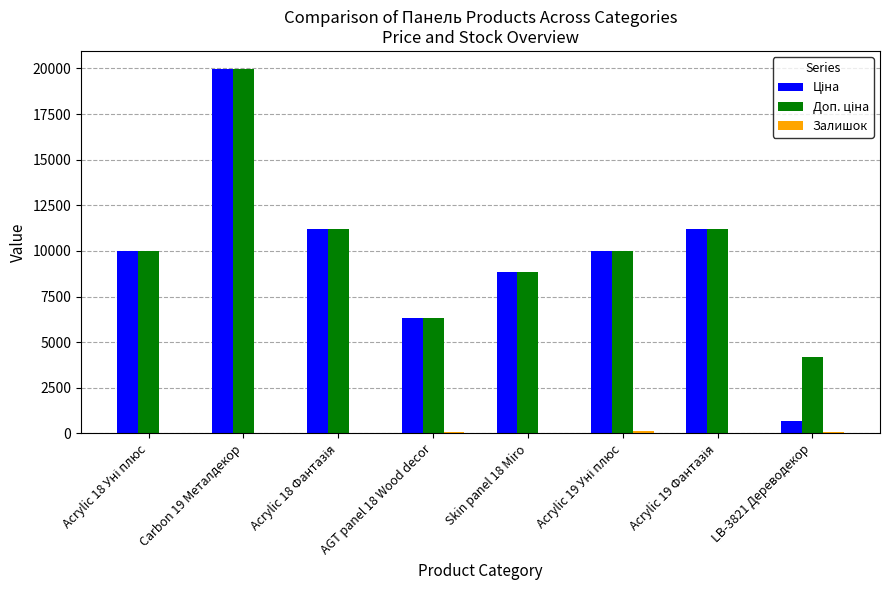

What is the greatest value displayed?

19964.2